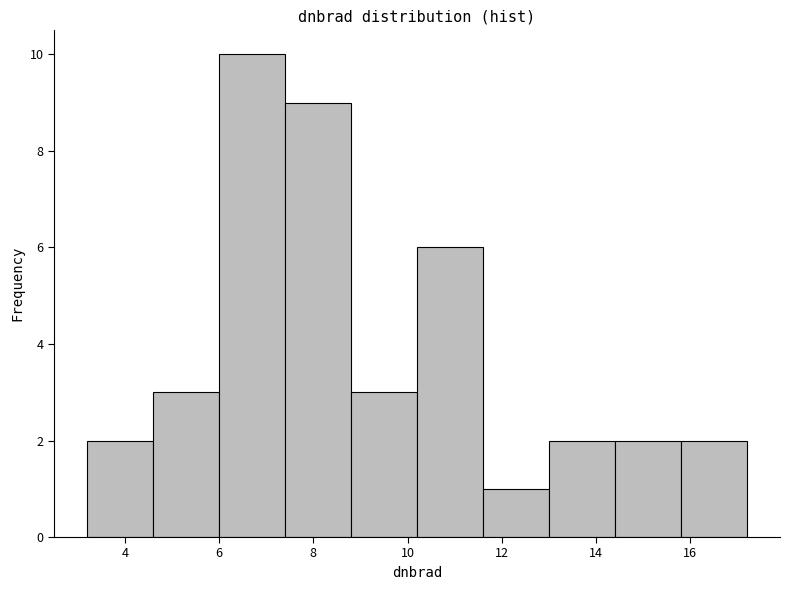

What is the height of the bar covering 14.4 to 15.8 on the x-axis? Neither the bar edges nor the heights are printed on the chart, so give them approximately, as read against the axes.

2